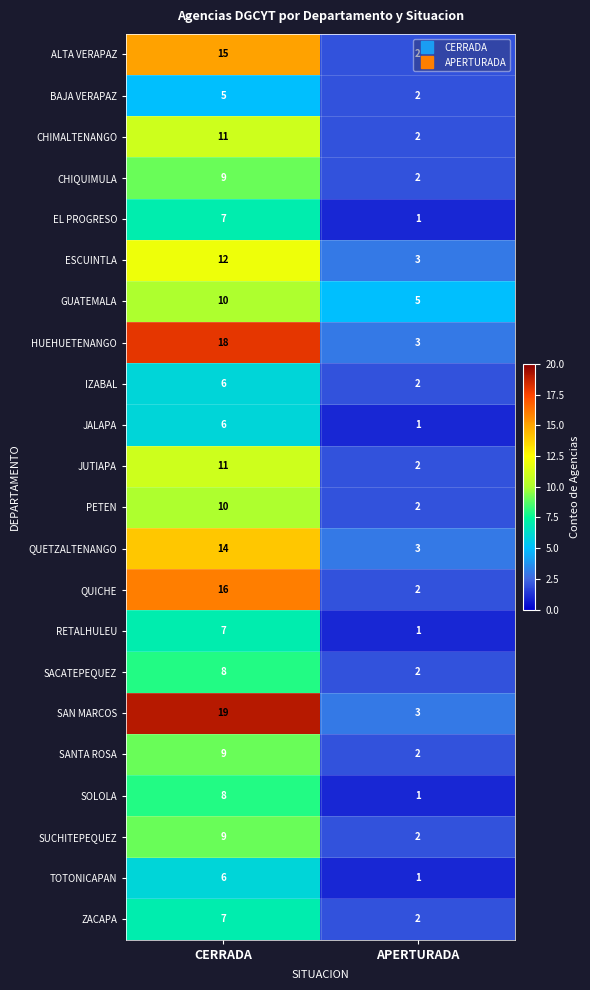

Is it true that JALAPA equals 6 at CERRADA?

True